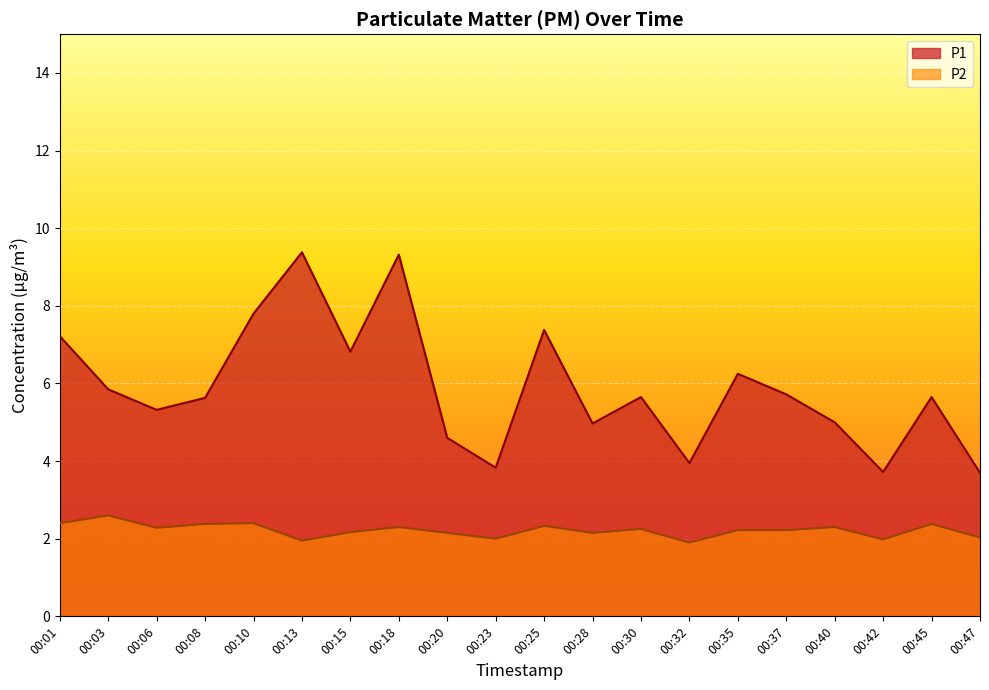

In P1, how many points are lower than both neighbors (excluding endpoints)?

6